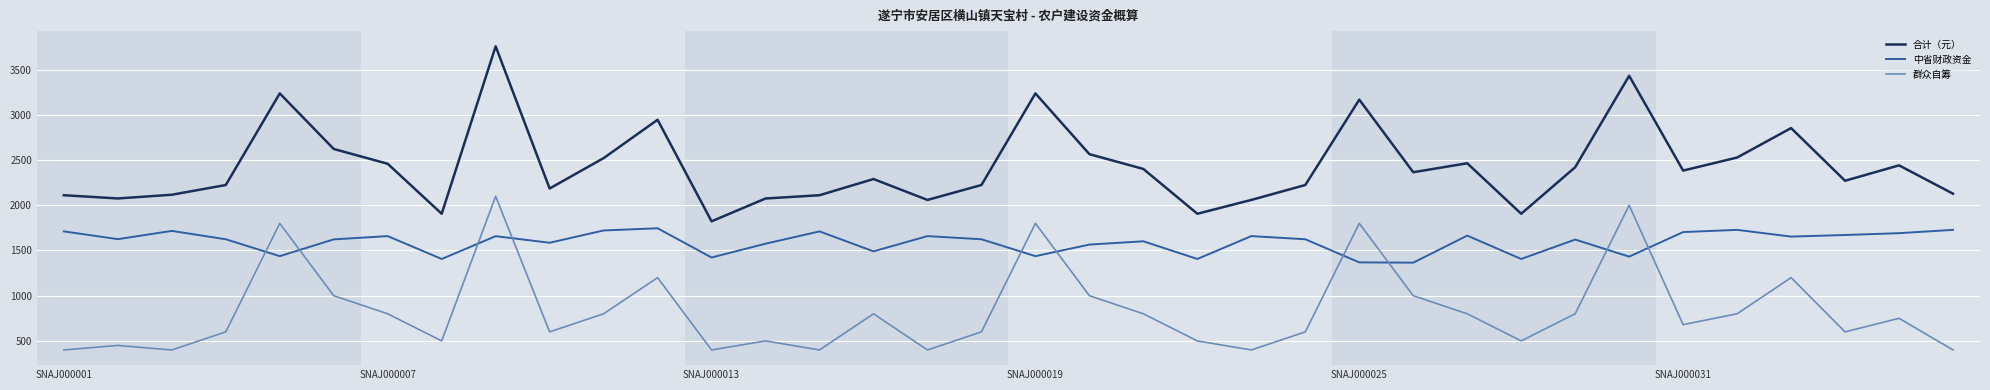

Which series has the widest spread of values?

合计（元）